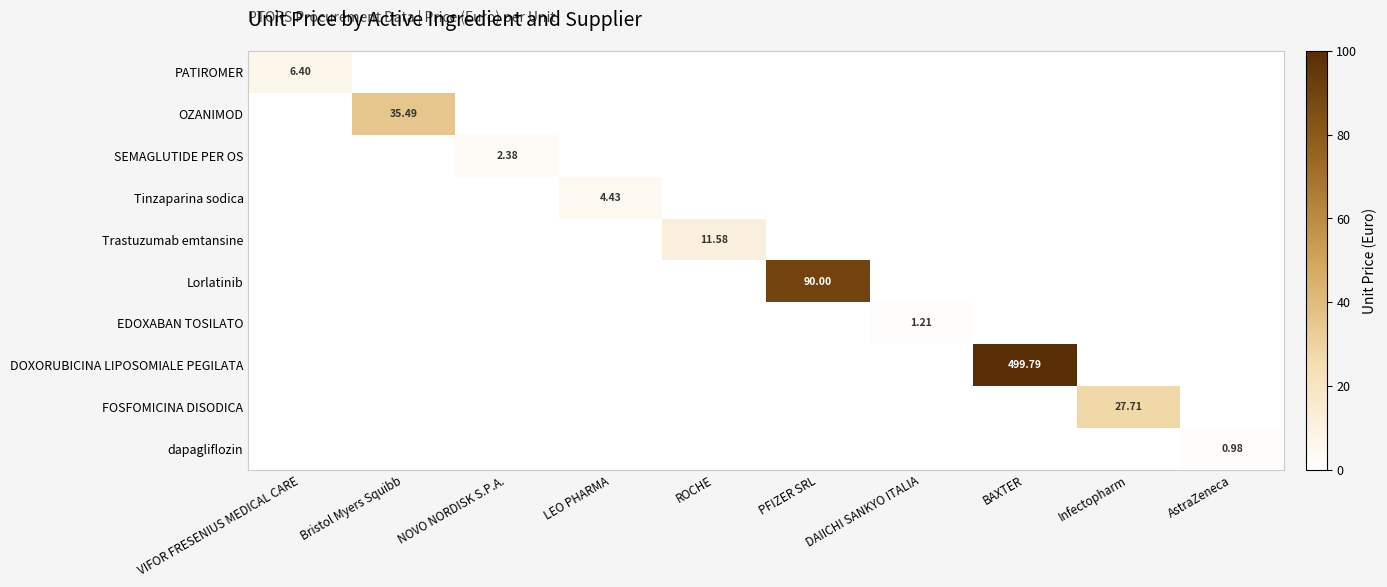

What is the maximum value for EDOXABAN TOSILATO?

1.2